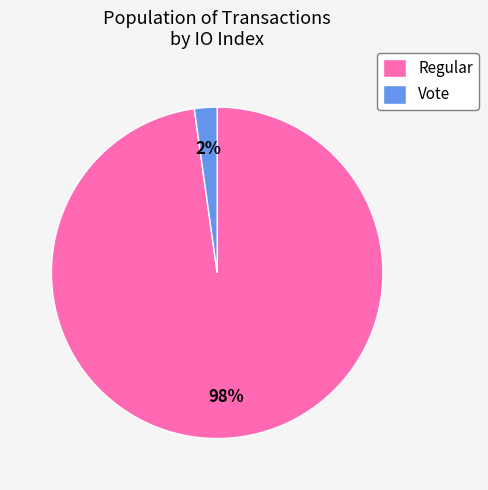

Rank the categories by value from highest to lowest.

Regular, Vote